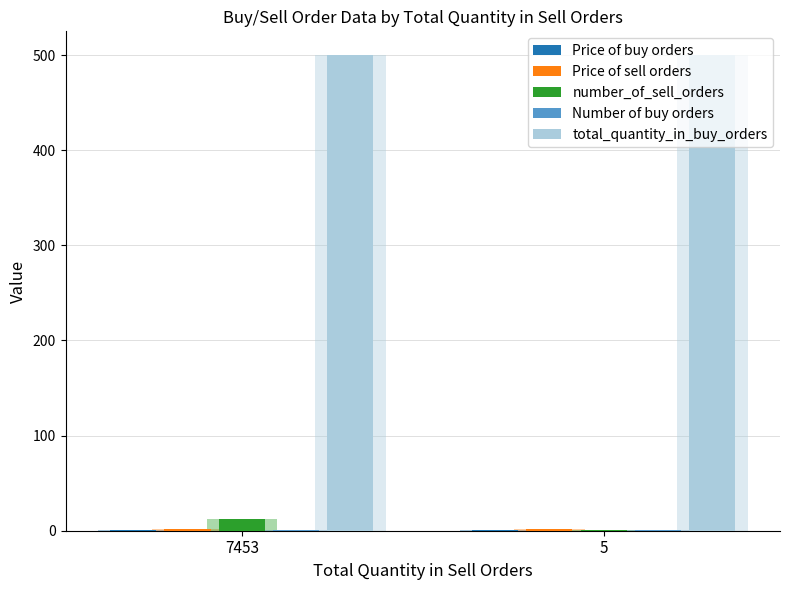

Which series has the largest total across all categories?

total_quantity_in_buy_orders